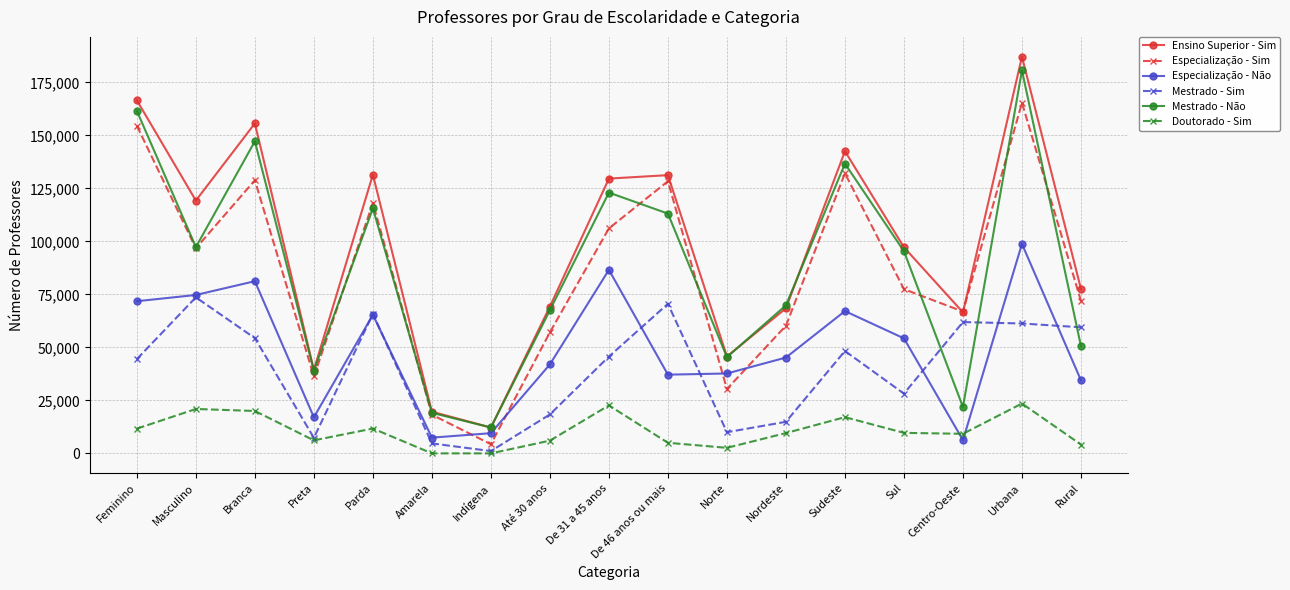

Where does the Doutorado - Sim series first go above 9579?

Feminino